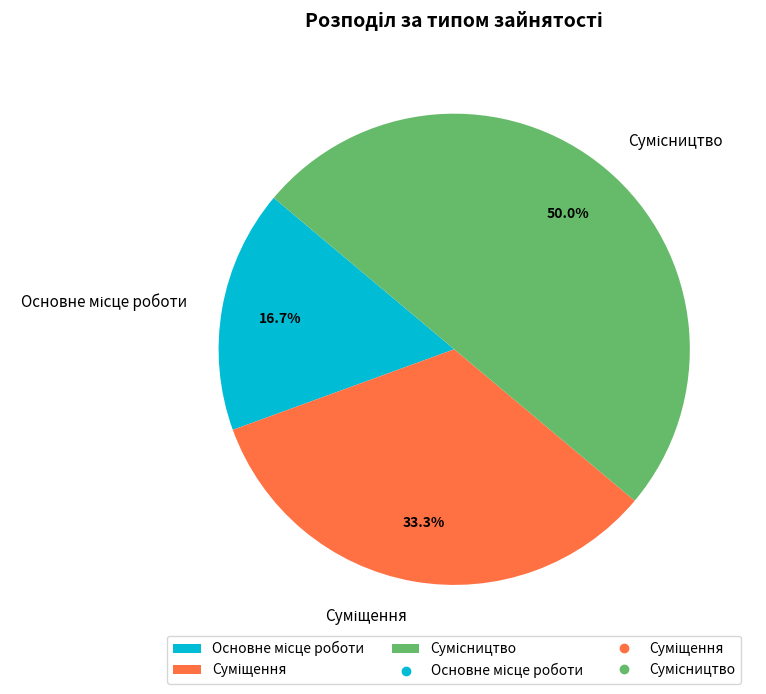

Is Сумісництво the majority of the pie?

No